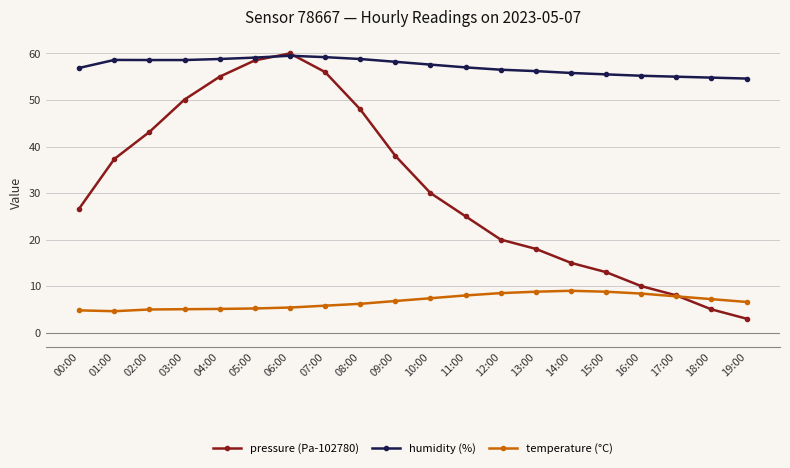

What are all the series names shown in the legend?

pressure (Pa-102780), humidity (%), temperature (°C)